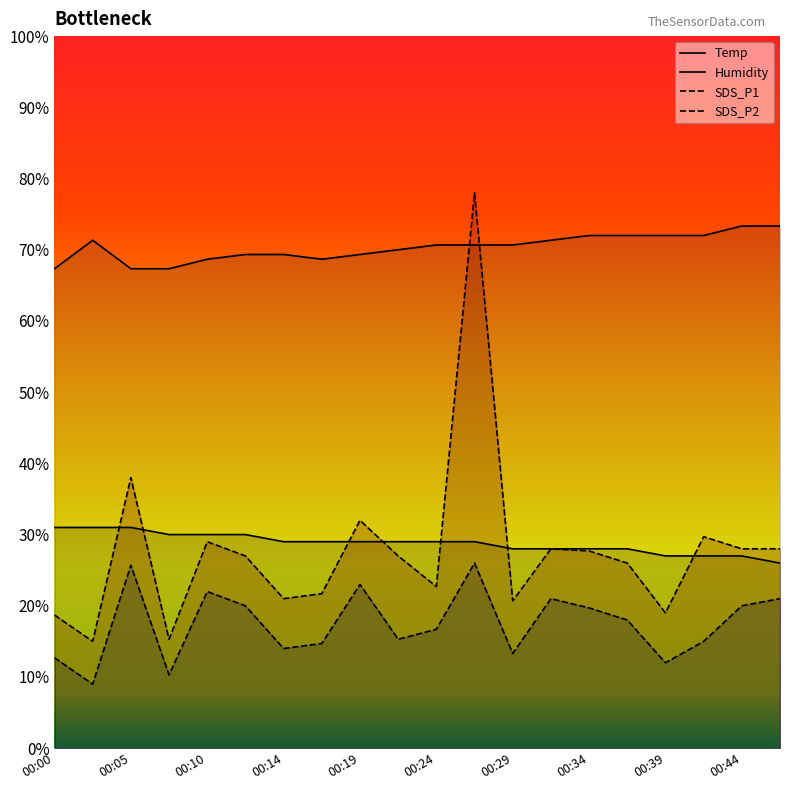

What is the approximate value of SDS_P1 at 00:36?

26.0